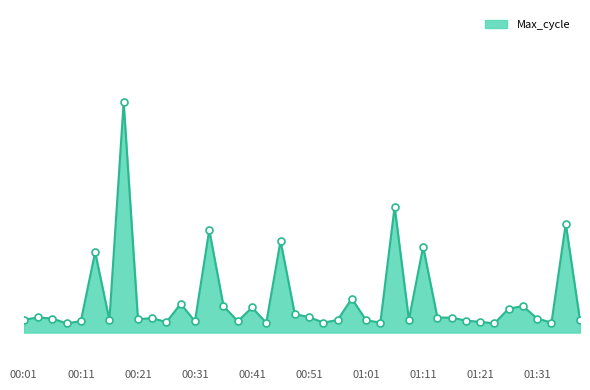

What is the label of the 30th point from the right?

00:26